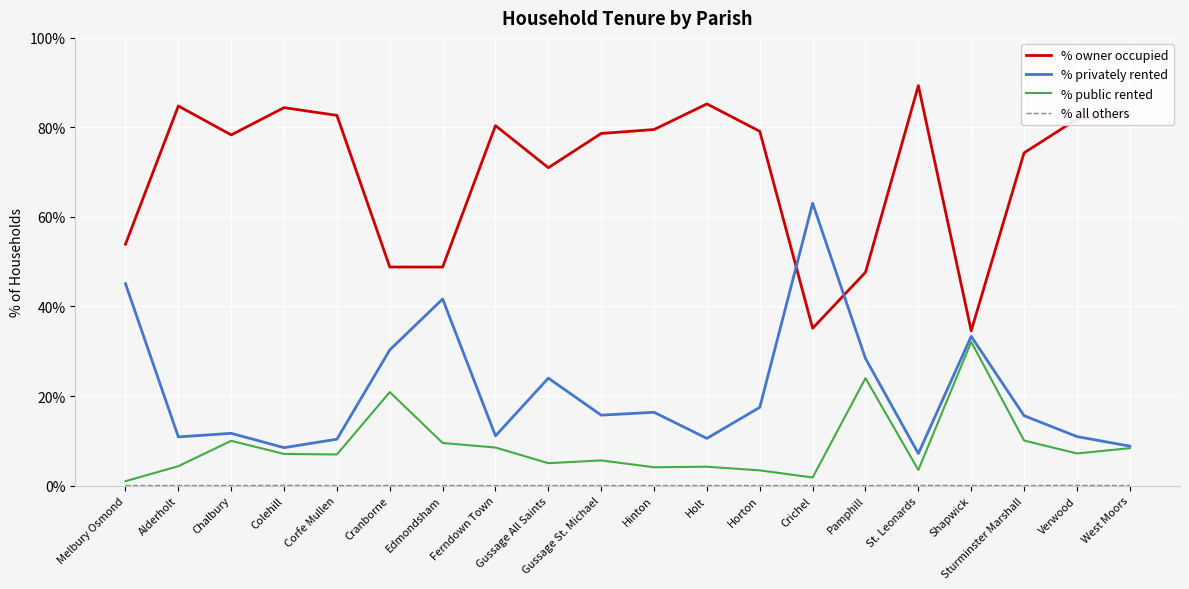

What position from the right is West Moors?

1